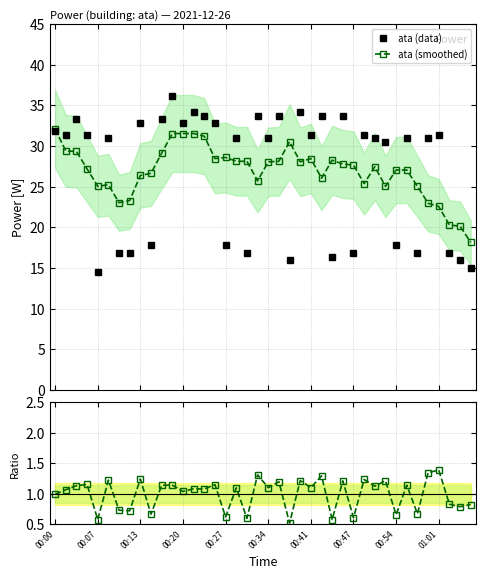

What is the value of the ata (smoothed) point at the 18th from the left?

28.1